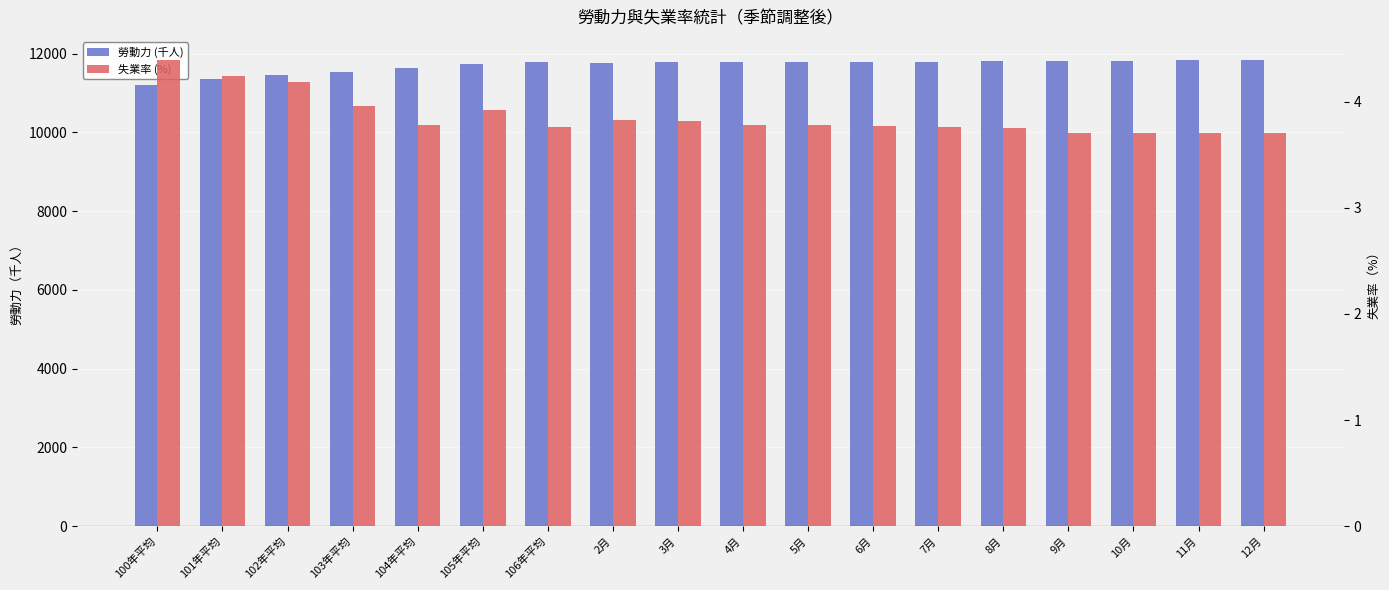

Count the number of categories in the chart.

18